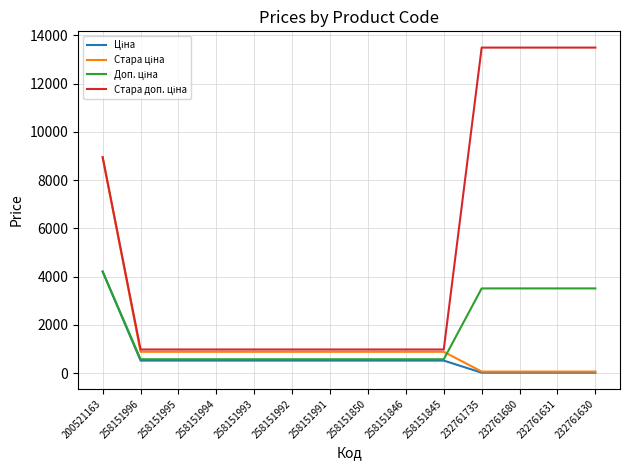

What is the difference between the highest and lowest values at 258151992?

460.3